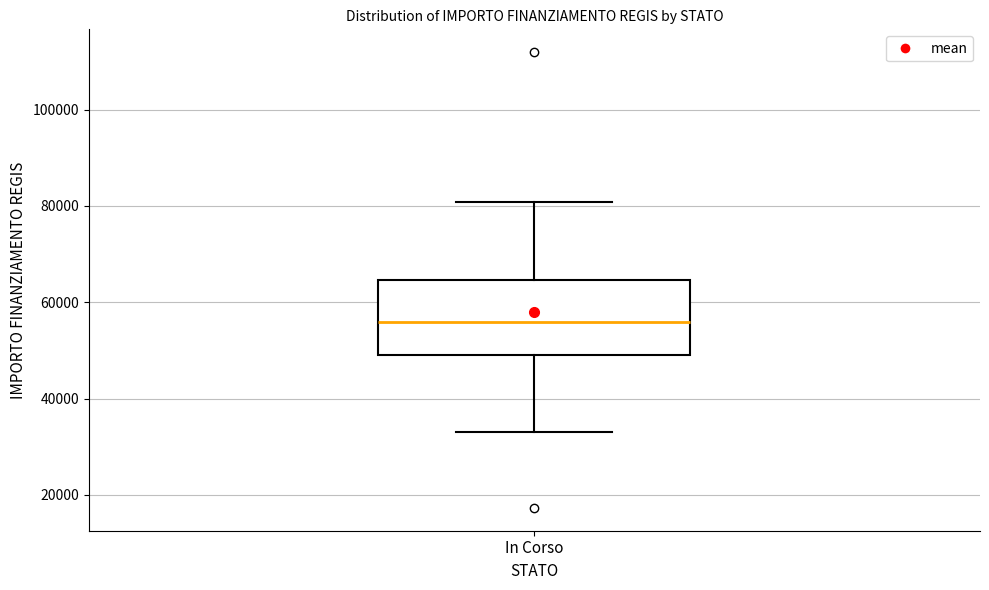

Where does the median line of the box for In Corso sit on the y-axis? The values are not printed on the chart, so give them approximately, as read against the axis.

56000